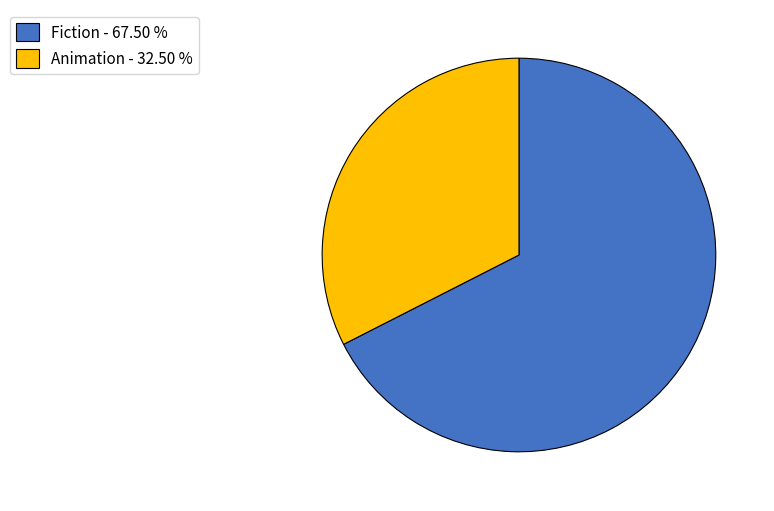

What is the ratio of the value at Fiction - 67.50 % to the value at Animation - 32.50 %?

2.1